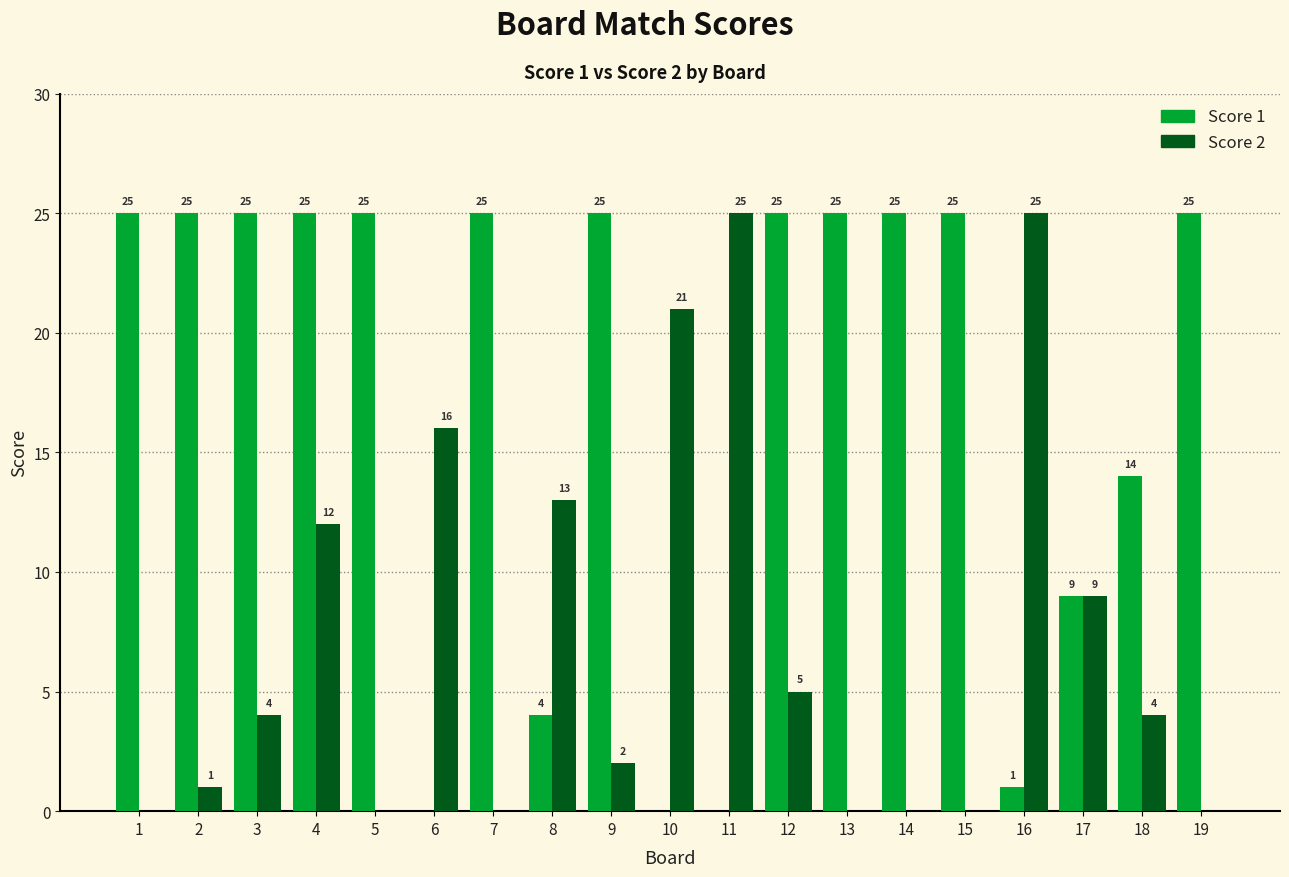

At which category is the sum across all series the highest?

4